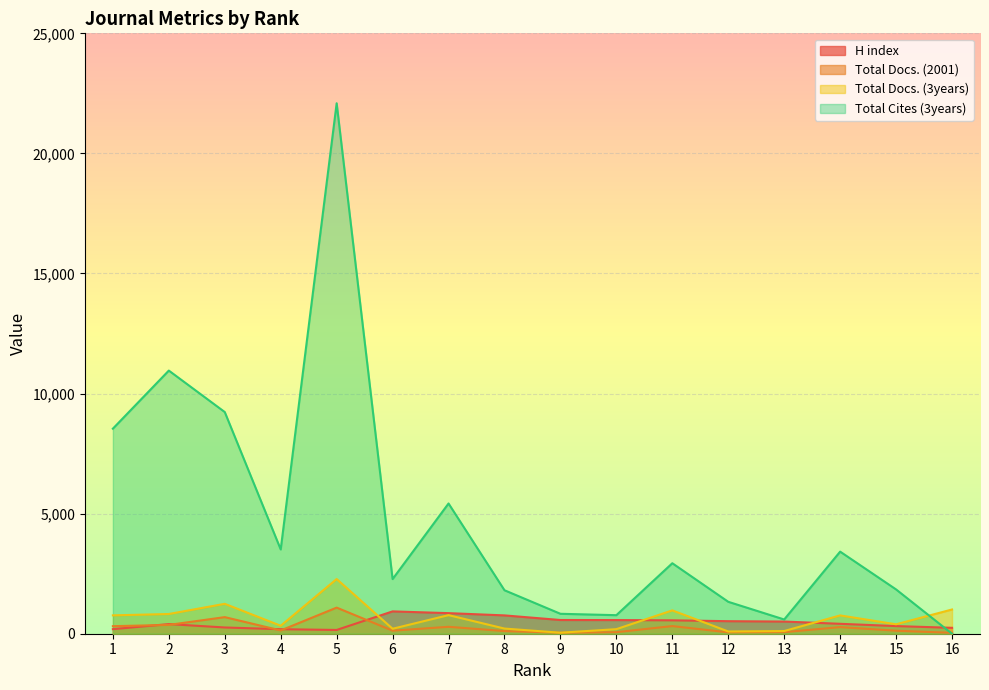

What is the difference between the maximum and second lowest values in the H index series?

742